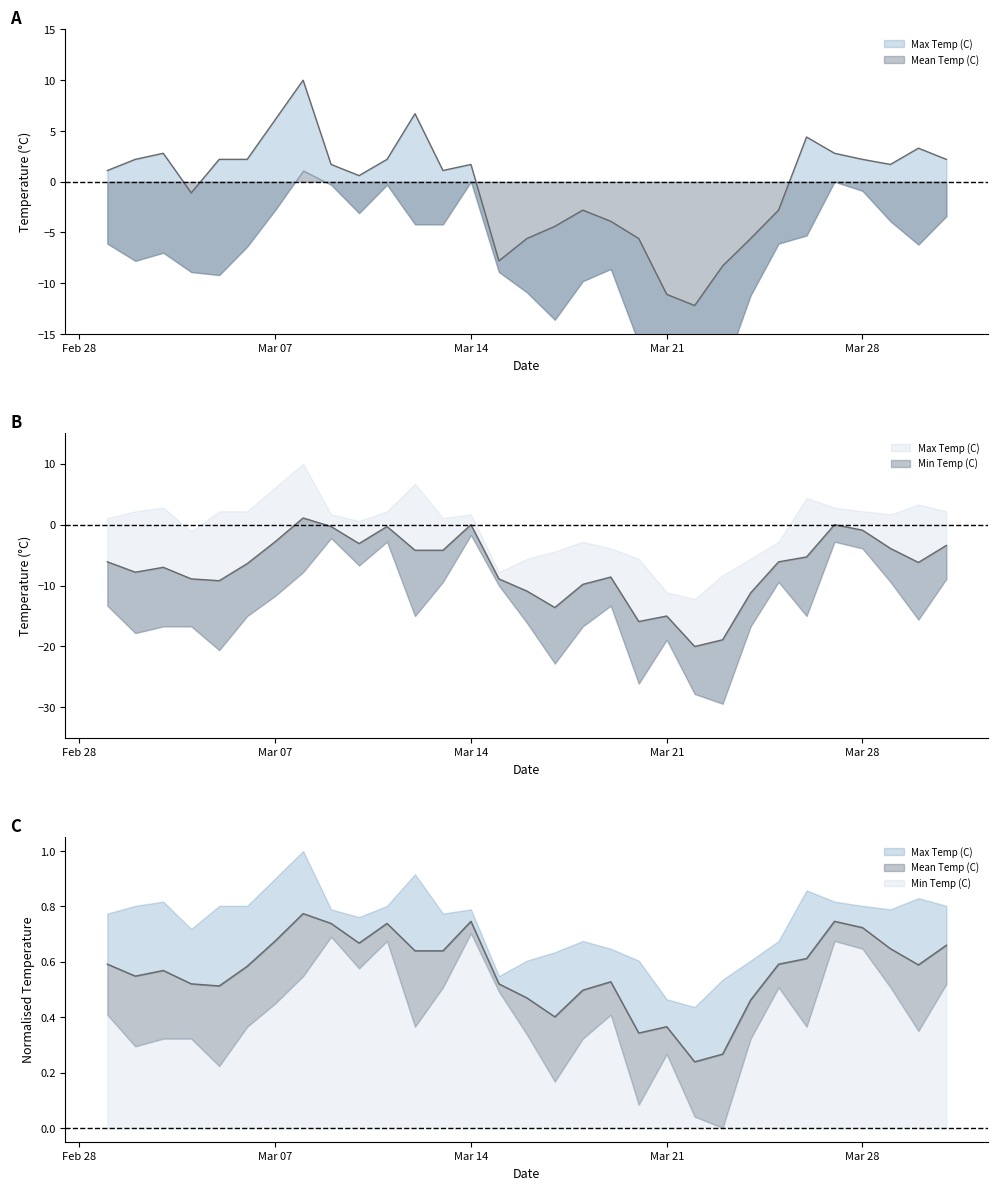

At 1977-03-15, list the series in order from largest to smallest.

Max Temp (C), Mean Temp (C)